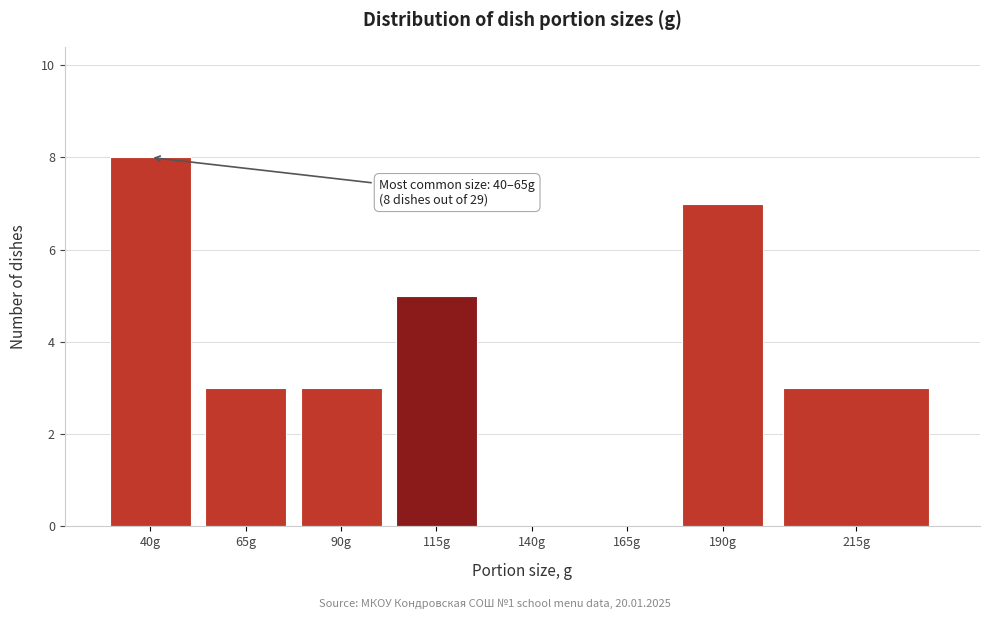

Reading left to right, transcribe all the data shown in this chart.

40g=8	65g=3	90g=3	115g=5	140g=0	165g=0	190g=7	215g=3